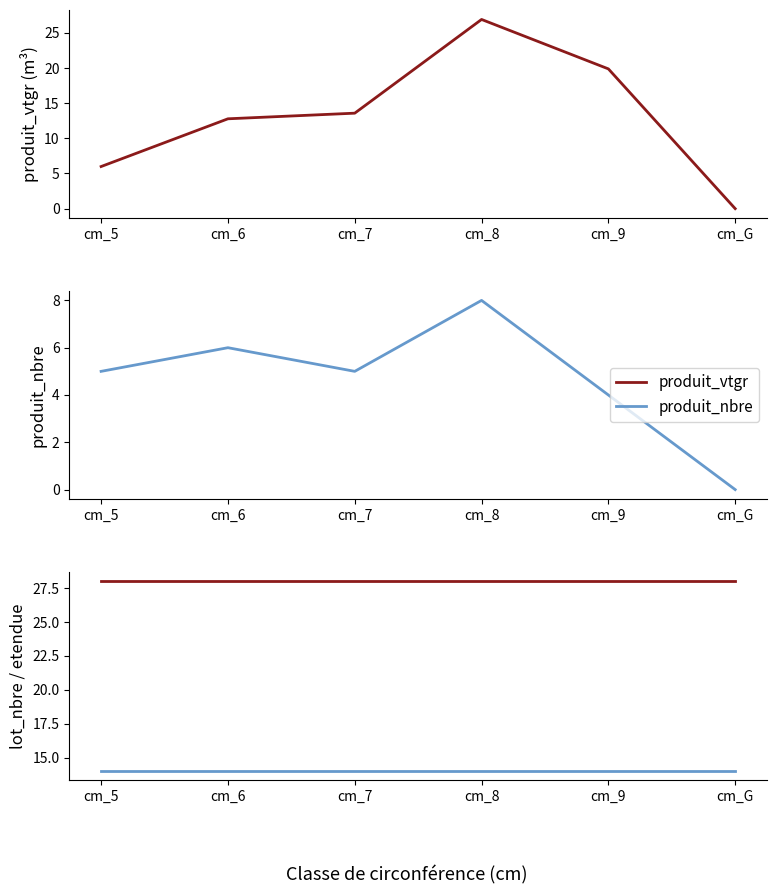

Reading left to right, extract all data points from this chart.

produit_vtgr: 6.0	12.8	13.6	26.9	19.9	0.0
produit_nbre: 5.0	6.0	5.0	8.0	4.0	0.0
lot_nbre: 28.0	28.0	28.0	28.0	28.0	28.0
etendue: 14.0	14.0	14.0	14.0	14.0	14.0